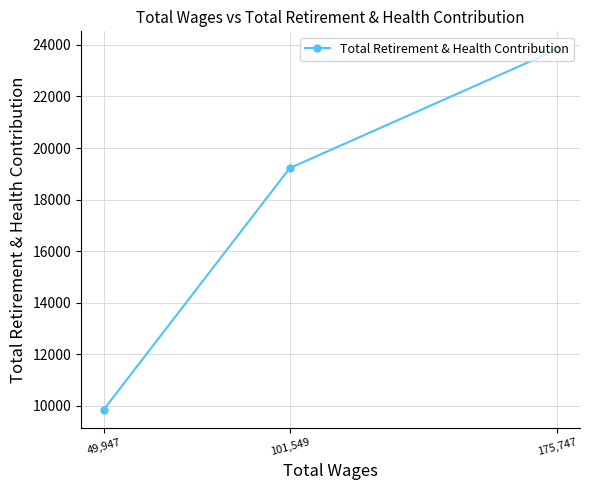

Count the number of values greater than 19221.

1